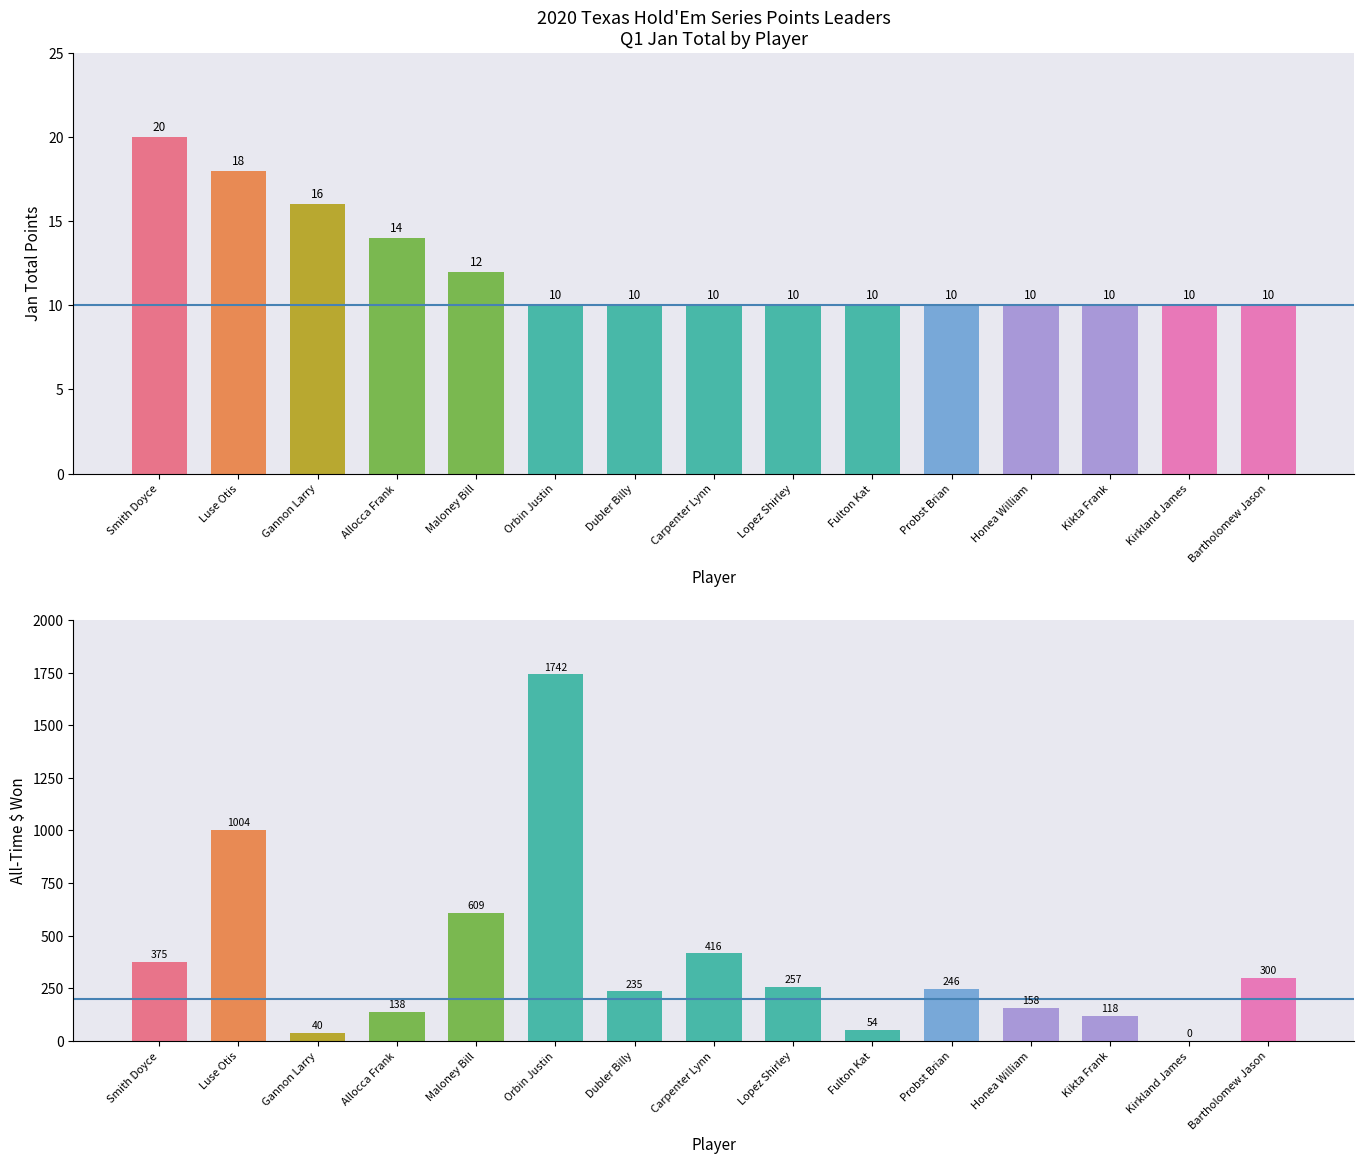

What is the difference between the maximum and minimum values in the Jan Total series?

10